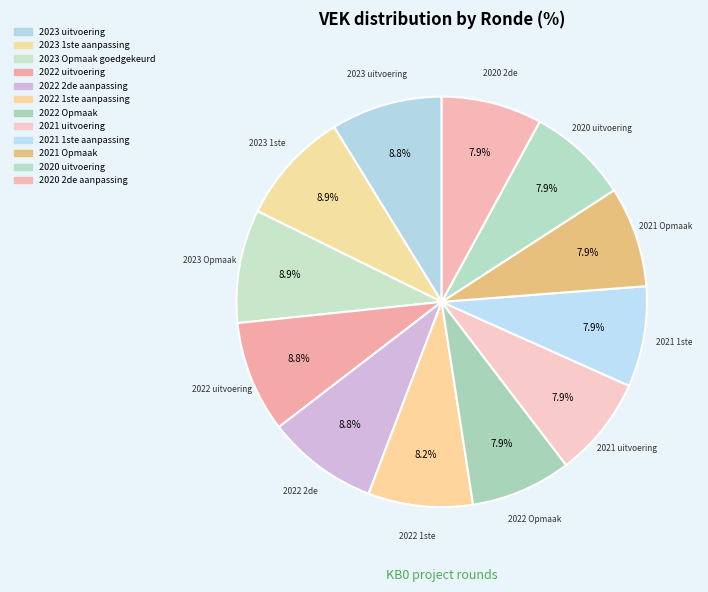

How many segments does this pie chart have?

12